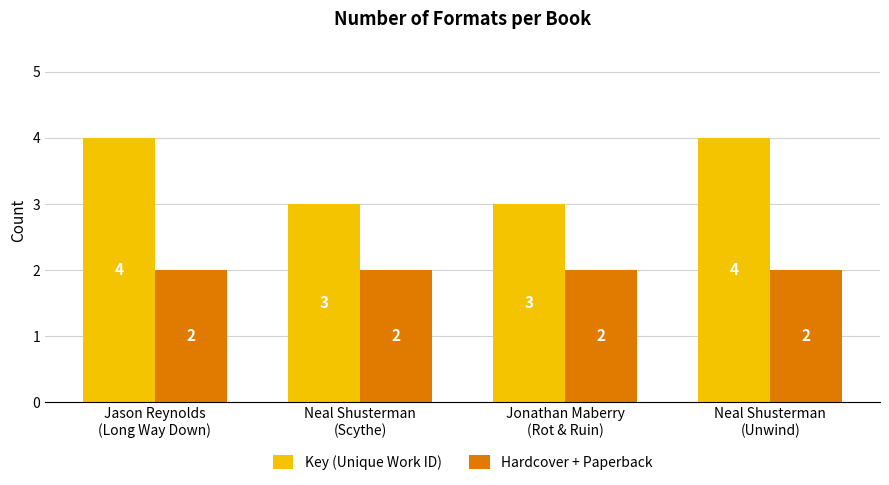

Reading right to left, transcribe all the data shown in this chart.

Key (Unique Work ID): 4	3	3	4
Hardcover + Paperback: 2	2	2	2